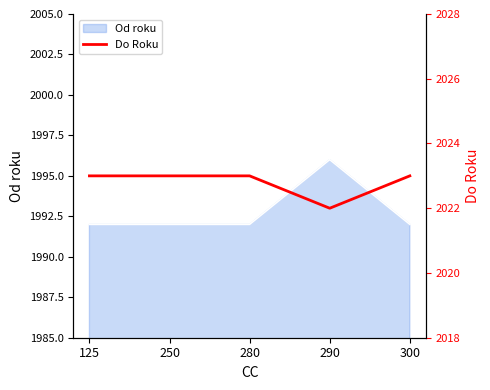

At which label does Od roku reach its peak?

290